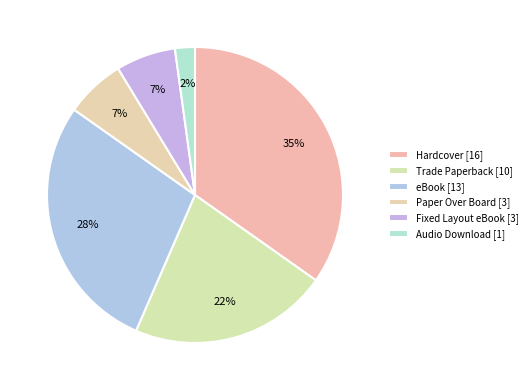

Which category has the biggest portion of the pie?

Hardcover